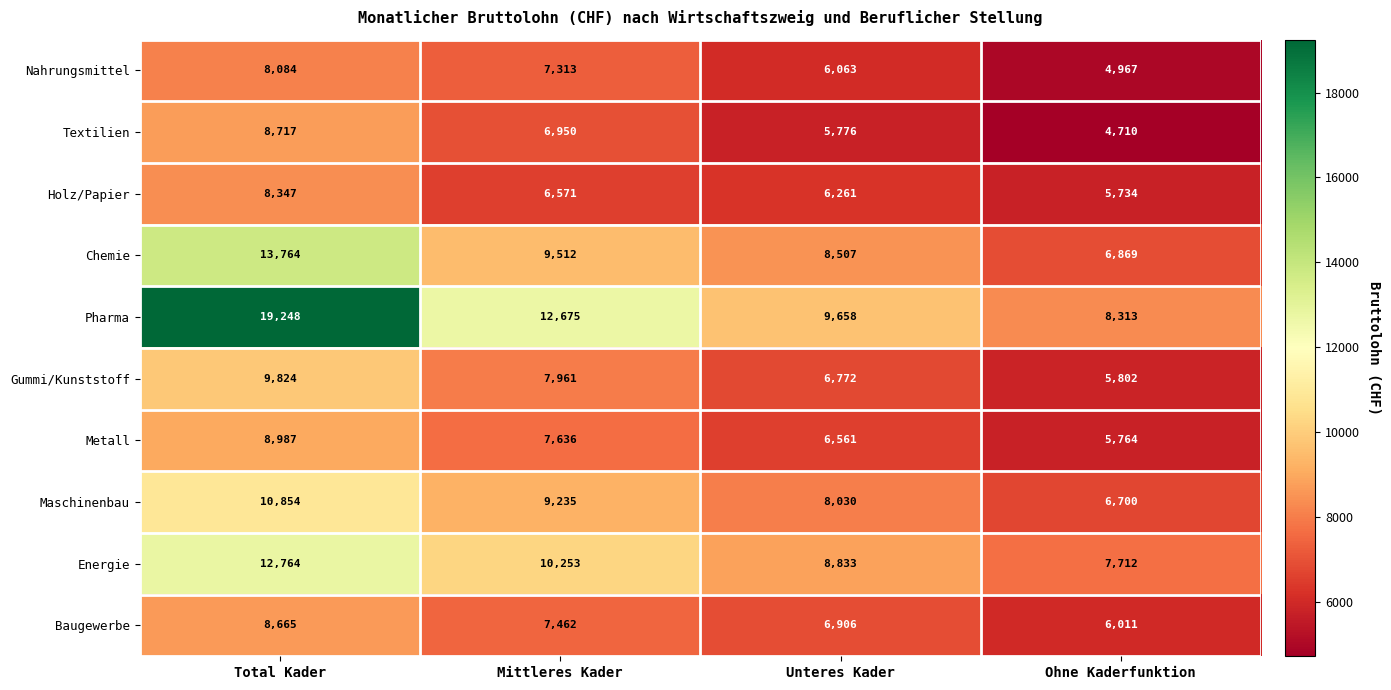

Is it true that Maschinenbau equals 10854 at Total Kader?

True